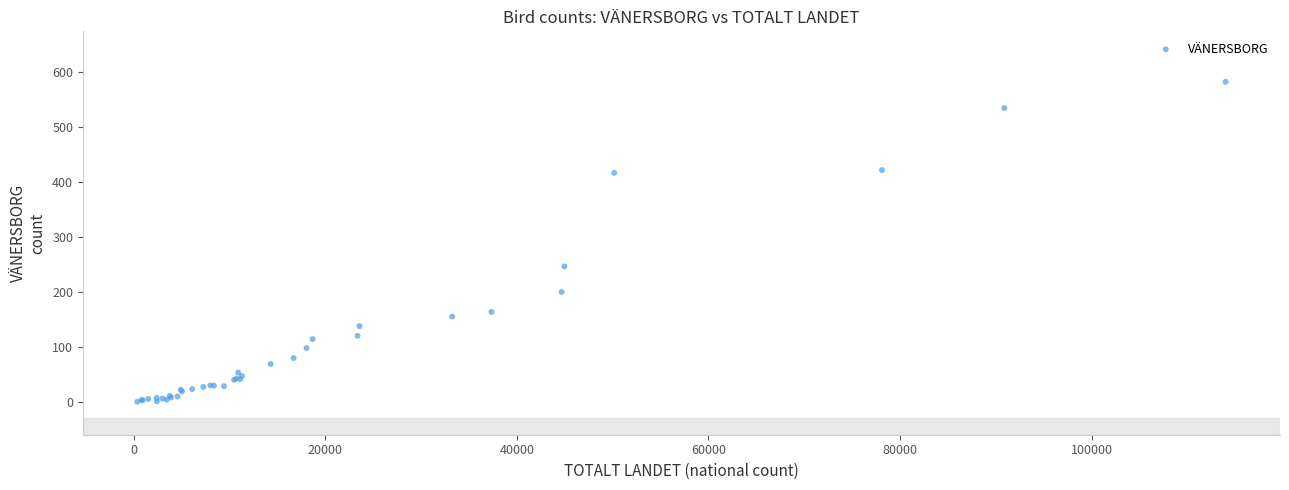

What Y value in the scatter plot is closest to 291?

246.3